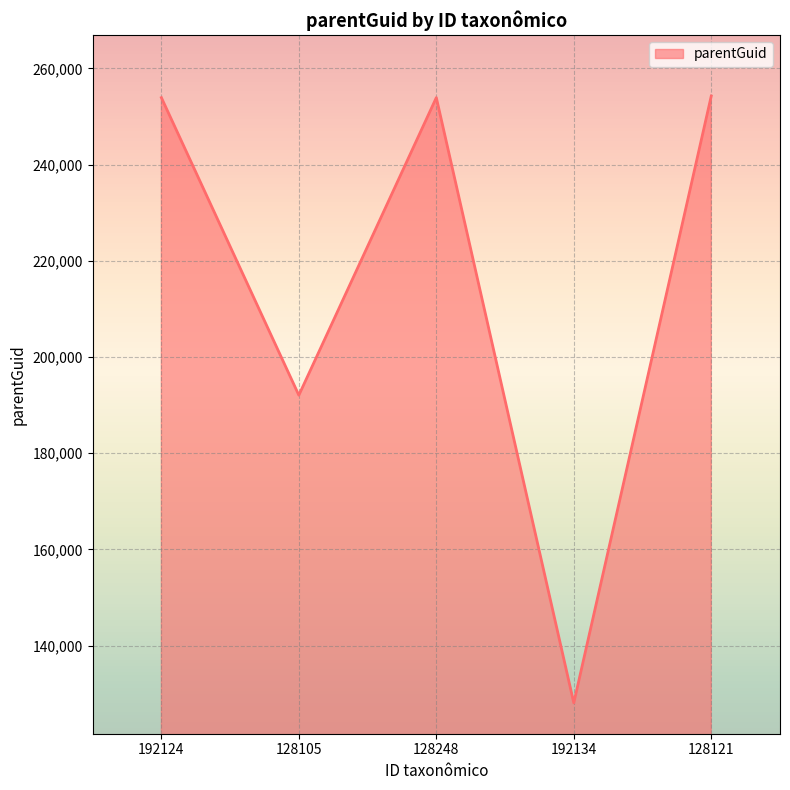

What is the change in value from 128105 to 192134?

-63955